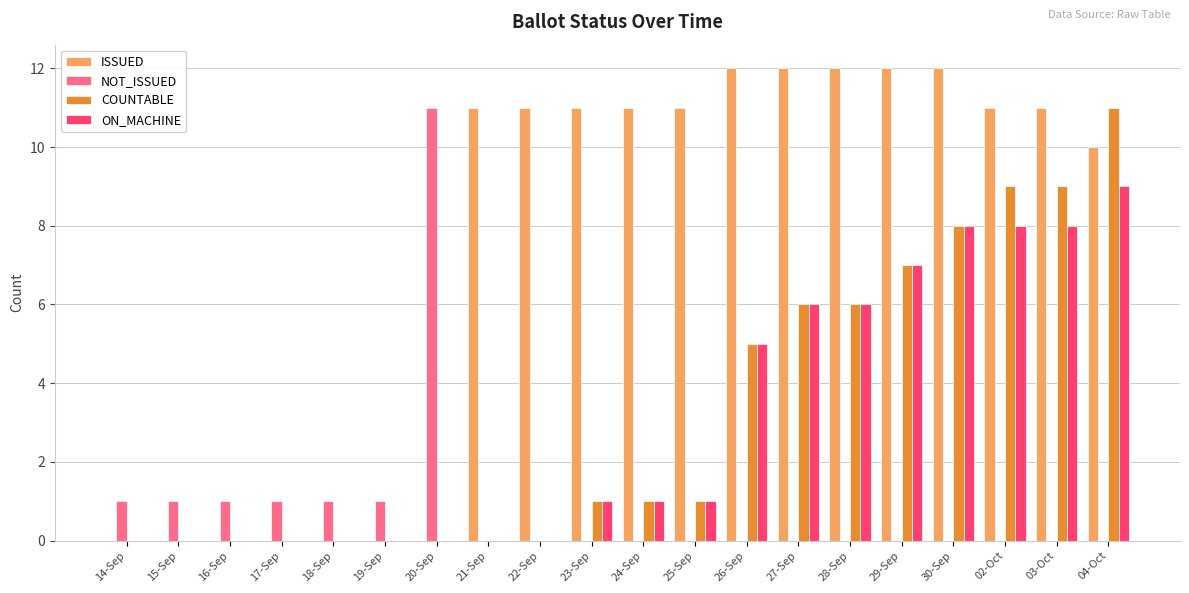

What is the difference between the ON_MACHINE values at 21-Sep and 24-Sep?

1